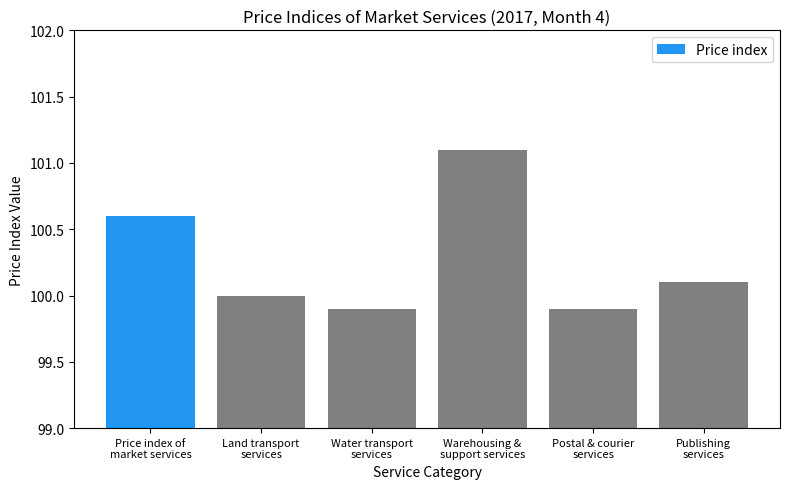

What is the difference between the second highest and minimum values?

0.7